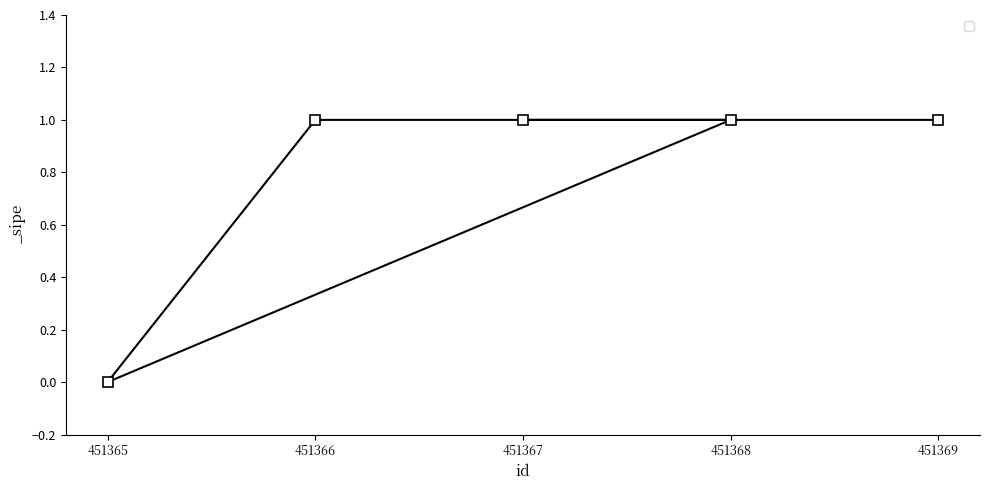

What is the sum of all values?

4